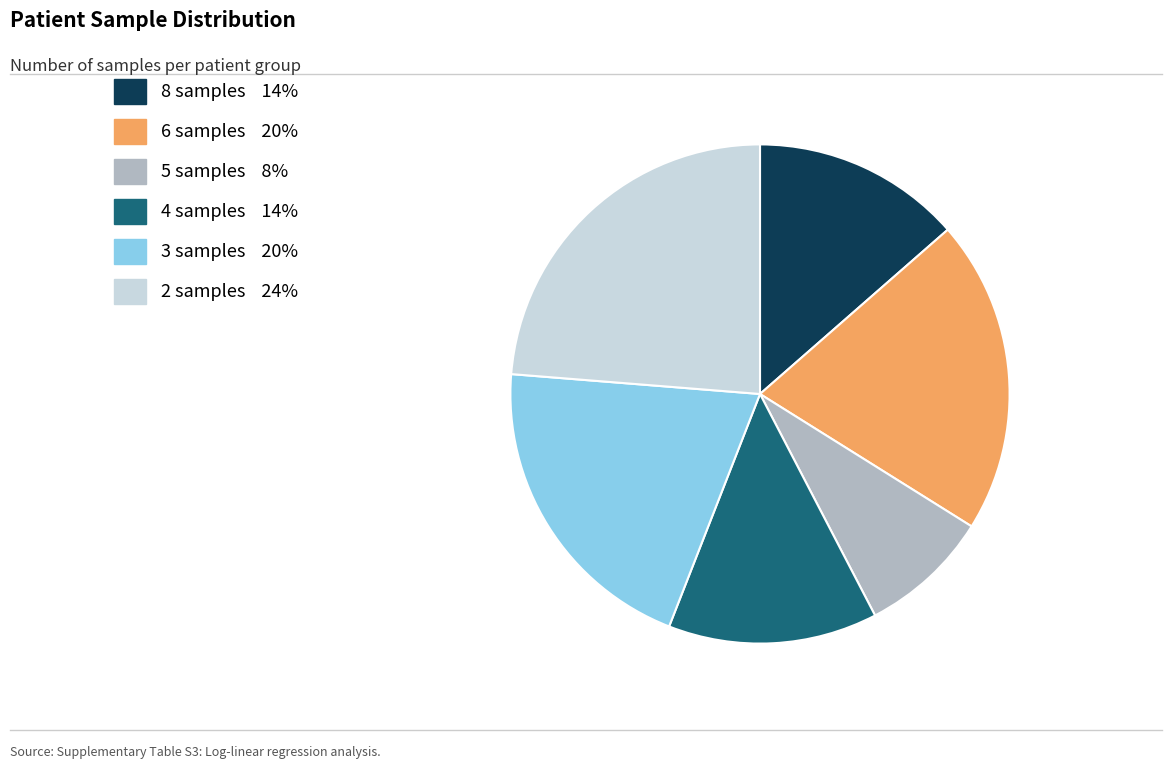

Is there a majority slice in this chart?

No